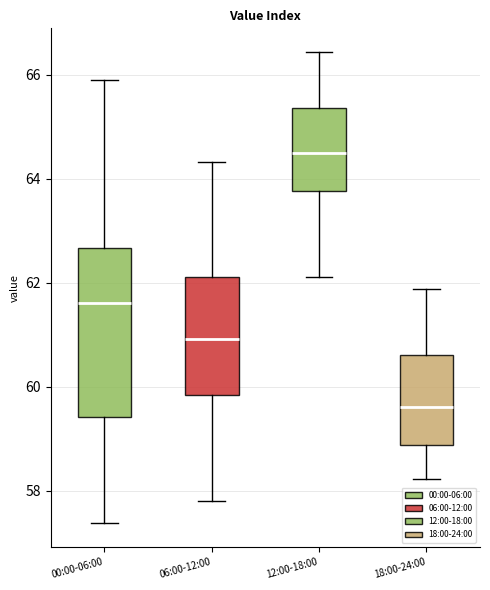

Reading left to right, transcribe this box plot: for each box, give where its median line is, the range the box spans, and where its two whiskers end, as read against the y-axis. The values are not printed on the chart, so give them approximately, as read against the axis.

00:00-06:00: median 61.6, box 59.4 to 62.6, whiskers 57.4 to 65.8
06:00-12:00: median 61.0, box 59.8 to 62.2, whiskers 57.8 to 64.4
12:00-18:00: median 64.4, box 63.8 to 65.4, whiskers 62.2 to 66.4
18:00-24:00: median 59.6, box 58.8 to 60.6, whiskers 58.2 to 61.8